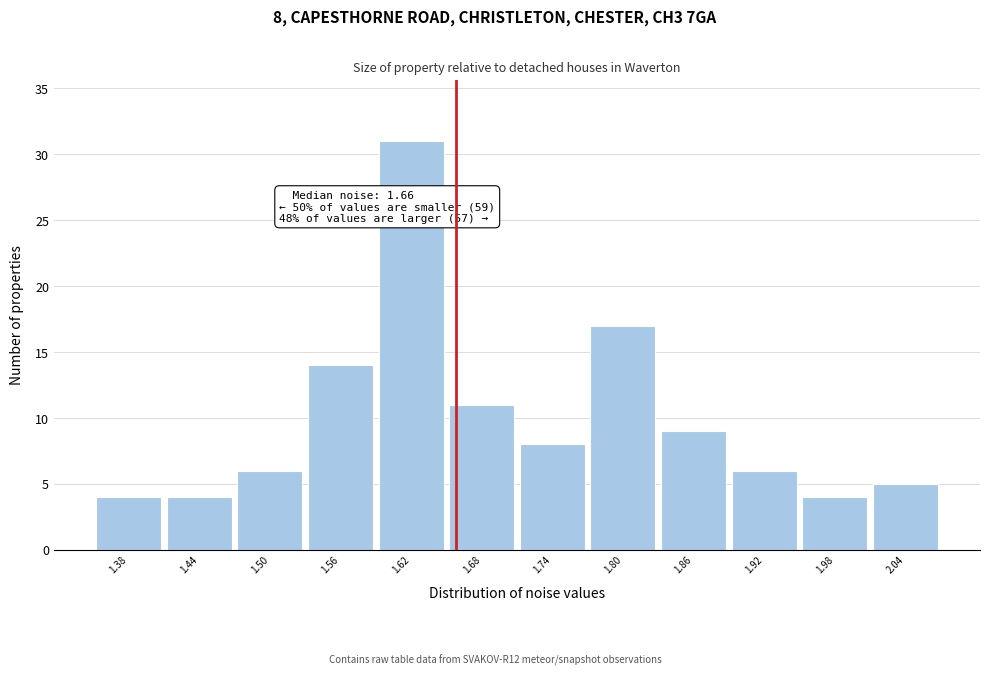

Which range on the x-axis has the tallest bar?

1.59 to 1.65